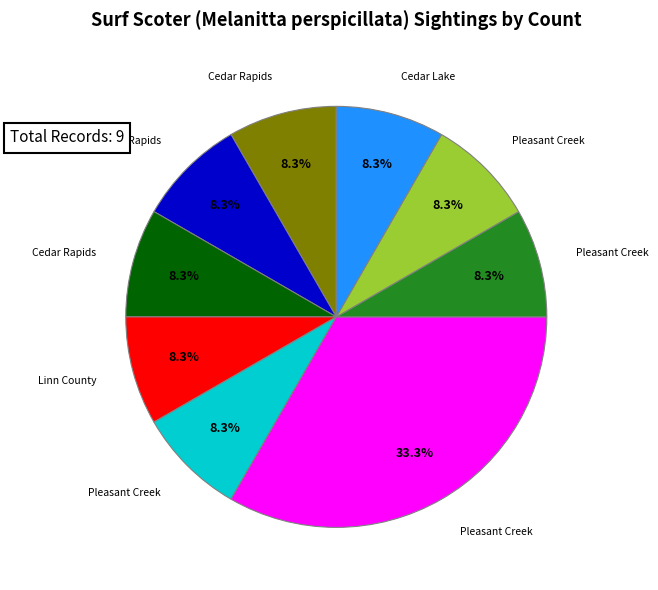

Does any single category account for the majority?

No